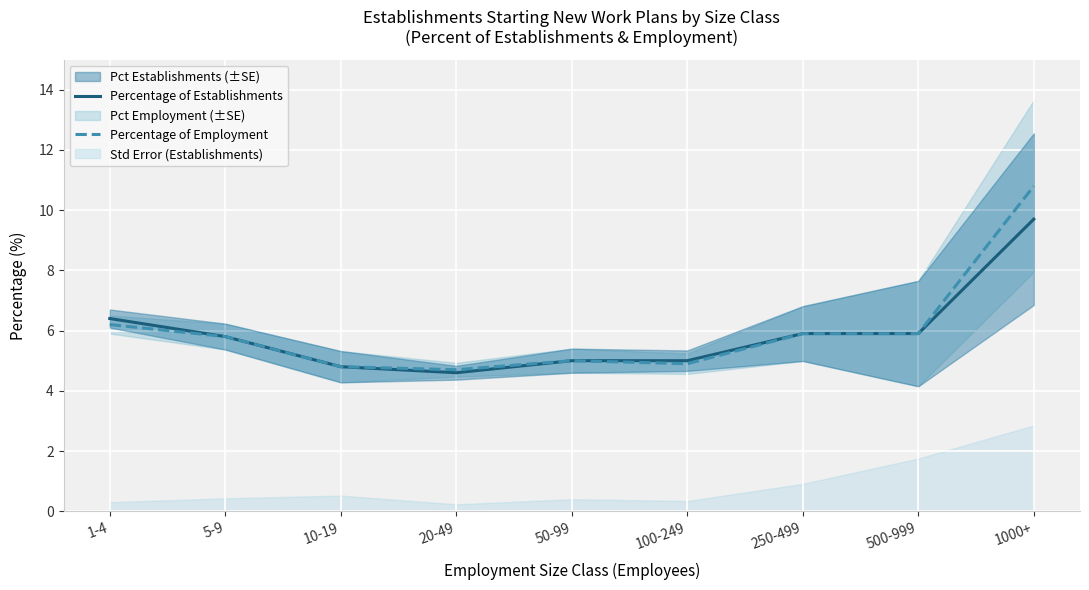

Rank the series by their average value, from lowest to highest.

Percentage of Establishments, Percentage of Employment